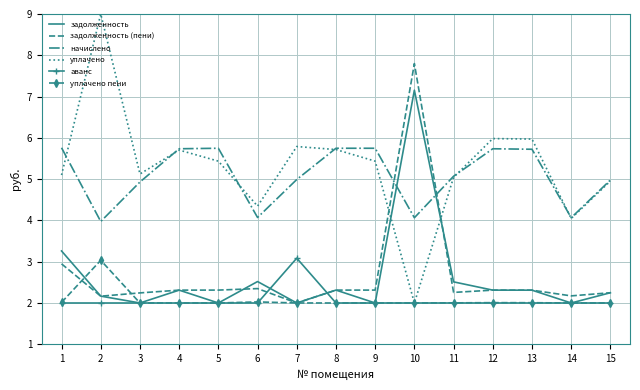

Which series changed the most between 5 and 10?

задолженность (пени)